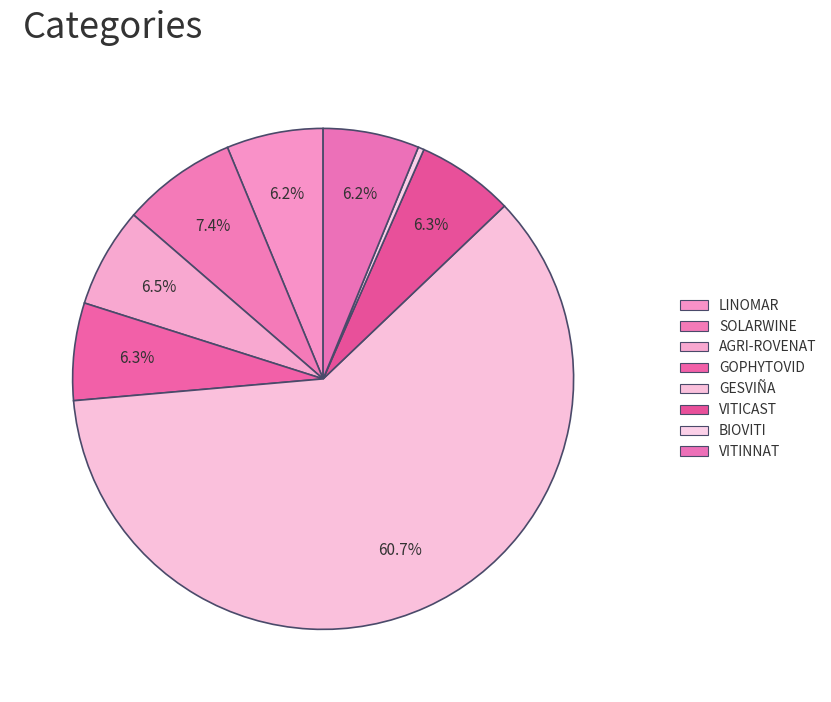

Rank the categories by value from highest to lowest.

GESVIÑA, SOLARWINE, AGRI-ROVENAT, VITICAST, GOPHYTOVID, LINOMAR, VITINNAT, BIOVITI